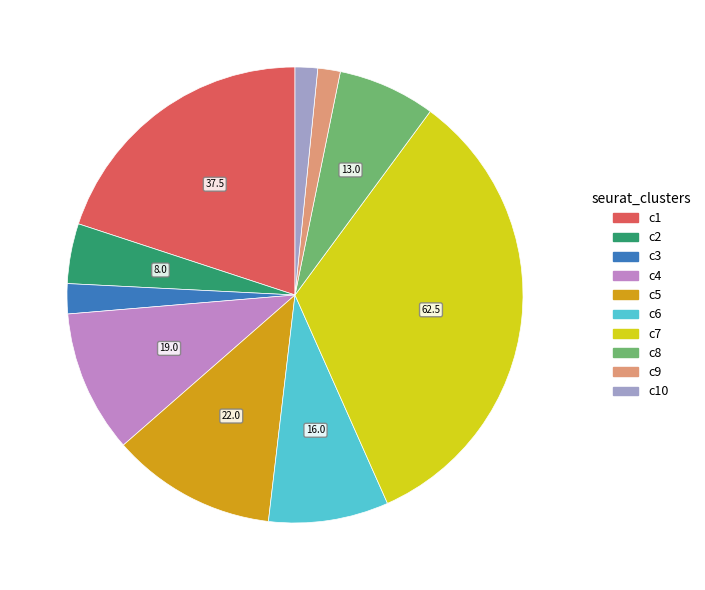

Is there a majority slice in this chart?

No